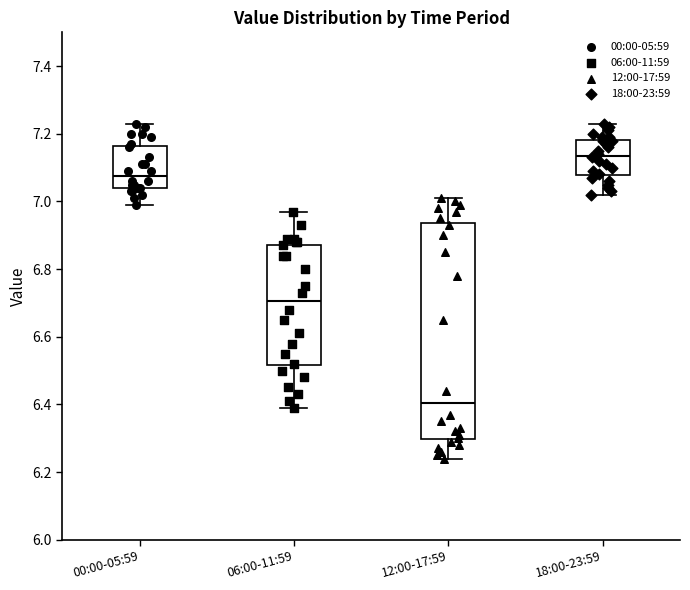

Which box's median line is the lowest?

12:00-17:59